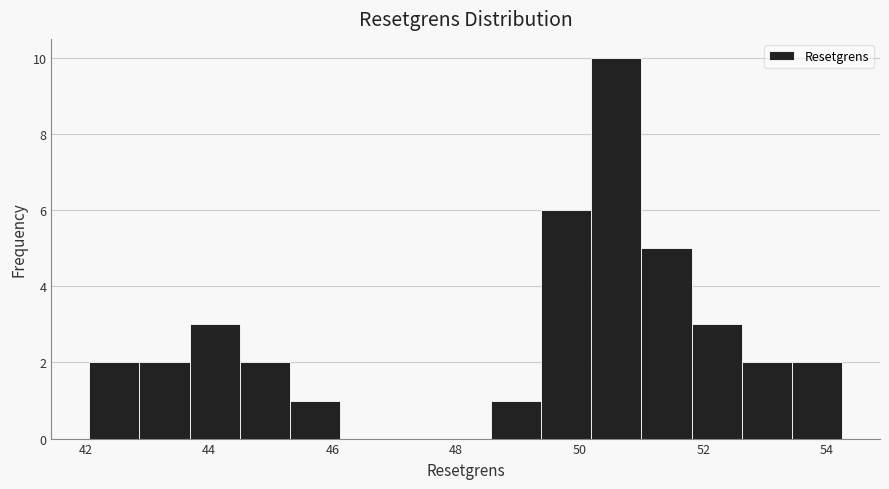

Which range on the x-axis has the tallest bar?

50.2 to 51.0